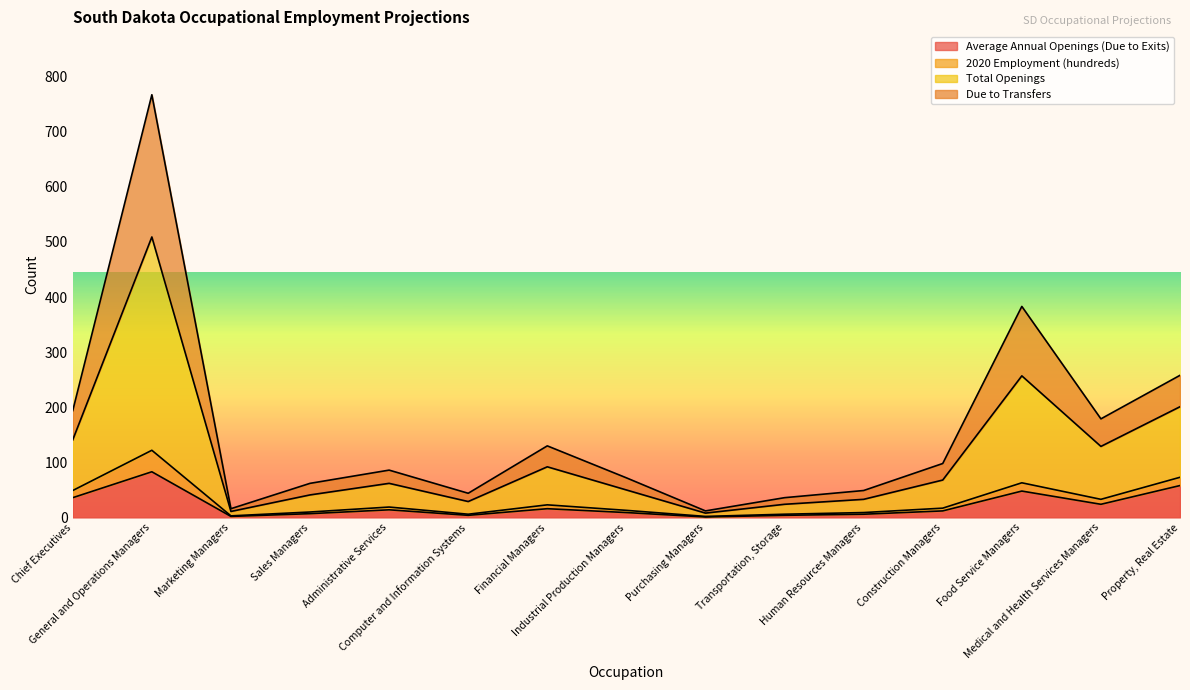

Does the chart display data point markers on the line(s)?

No